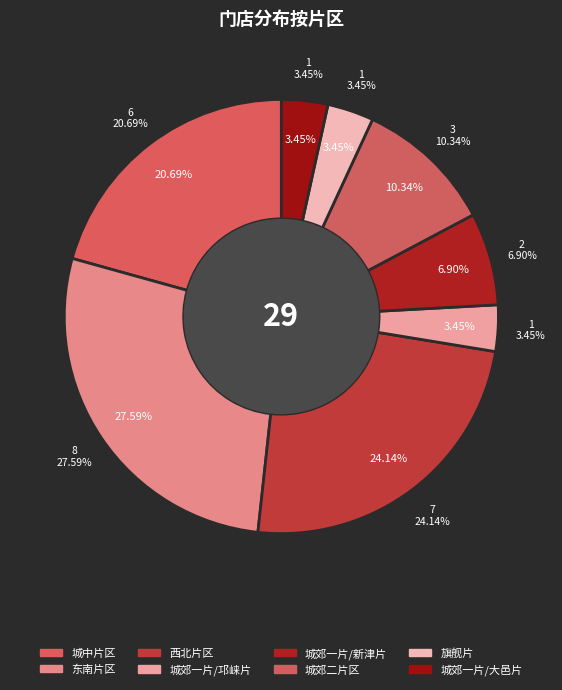

What is the total percentage of 城郊二片区 and 东南片区?

37.9%